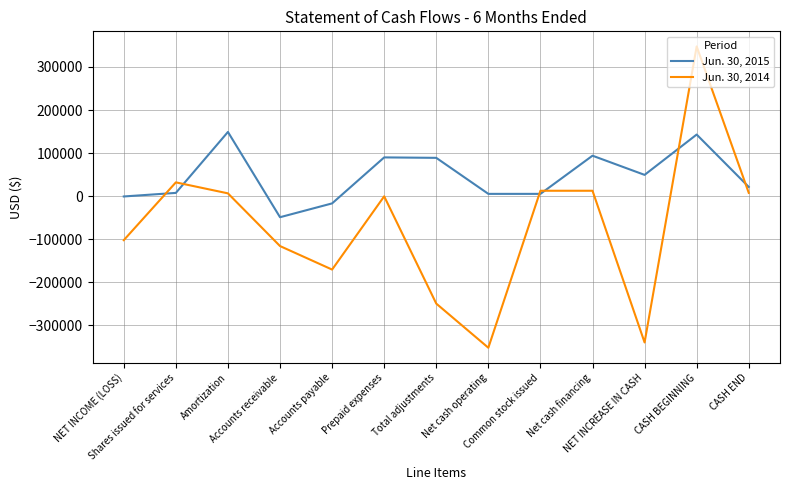

True or false: Jun. 30, 2014 has more than 2 points higher than both neighbors.

True